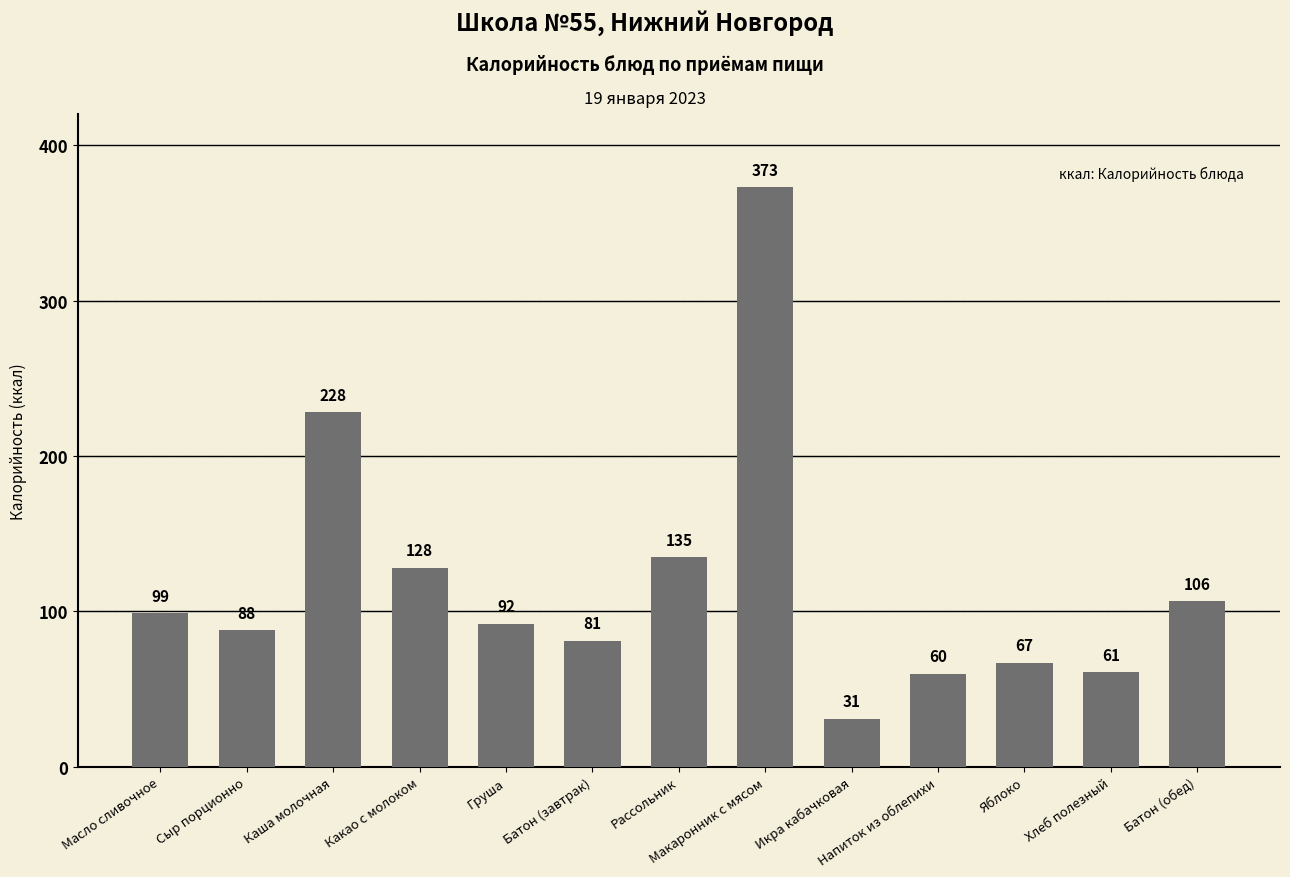

What is the minimum value shown in the chart?

31.0